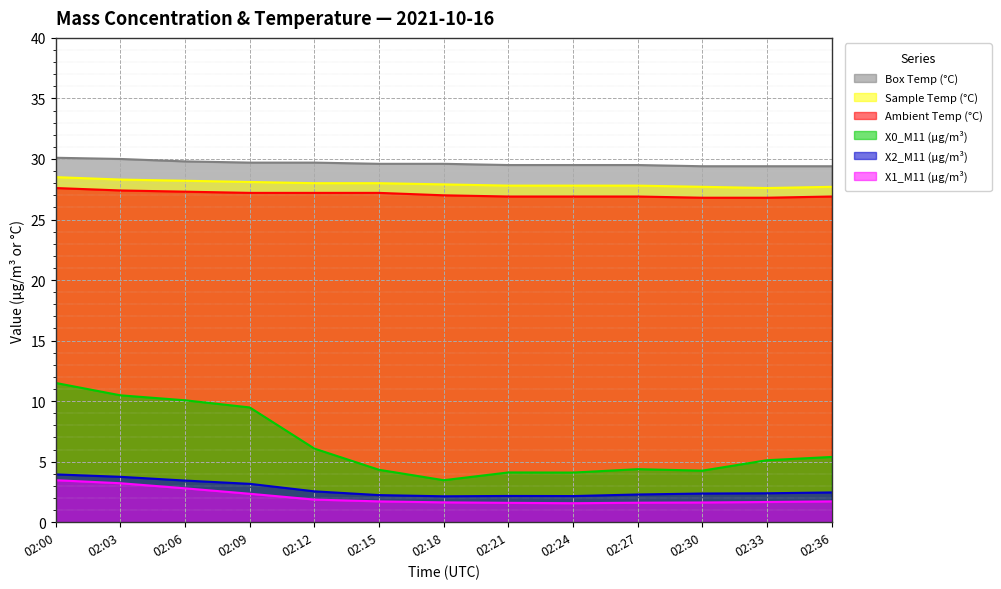

Is the value of Sample Temp (°C) at 02:03 greater than the value of X2_M11 (μg/m³) at 02:18?

Yes